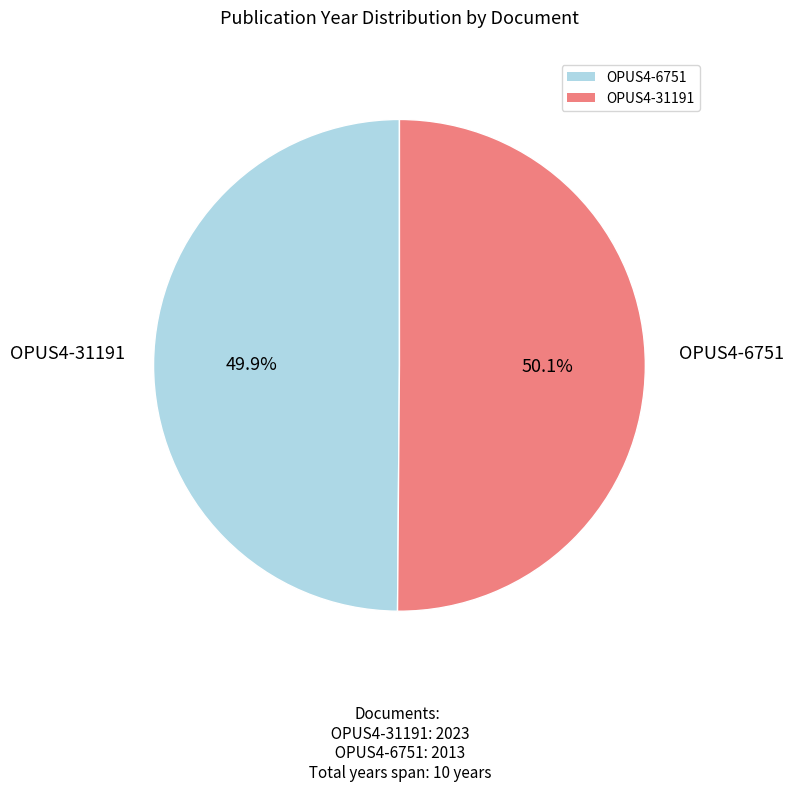

Approximately how many times larger is the value at OPUS4-31191 compared to OPUS4-6751?

1.0